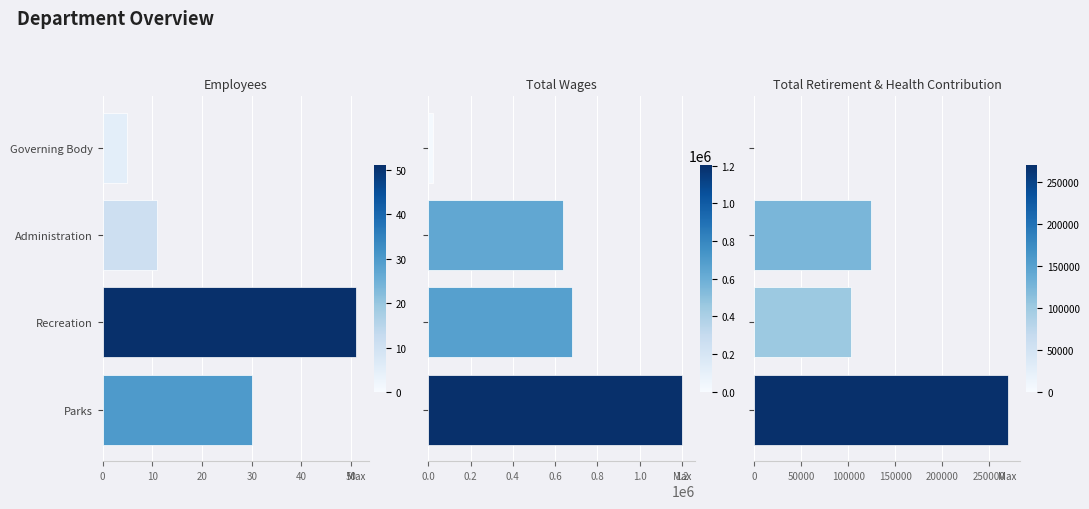

The value of Total Retirement & Health Contribution at Recreation is 103072. True or false?

True